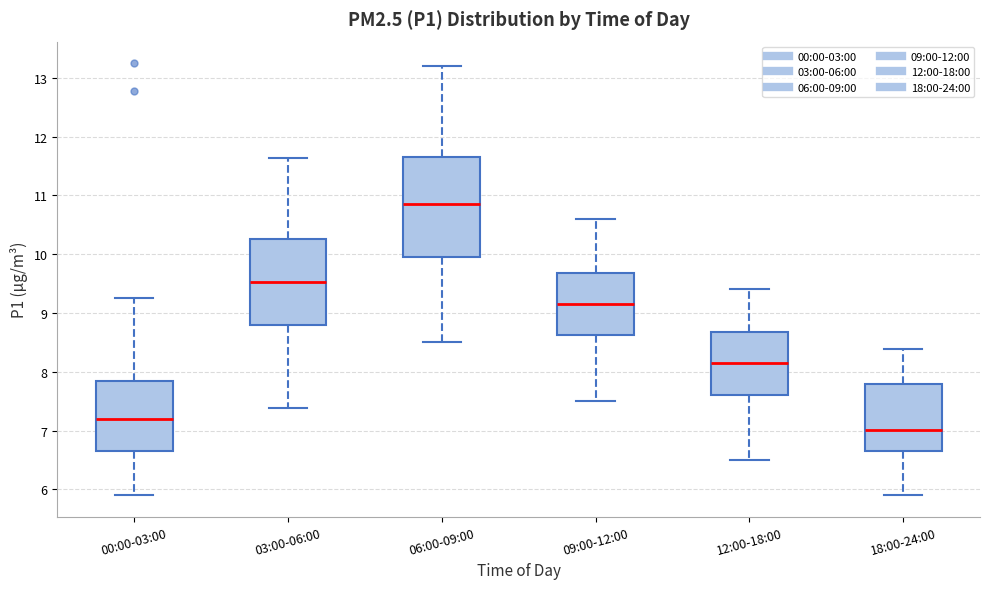

Which box has the highest median line?

06:00-09:00